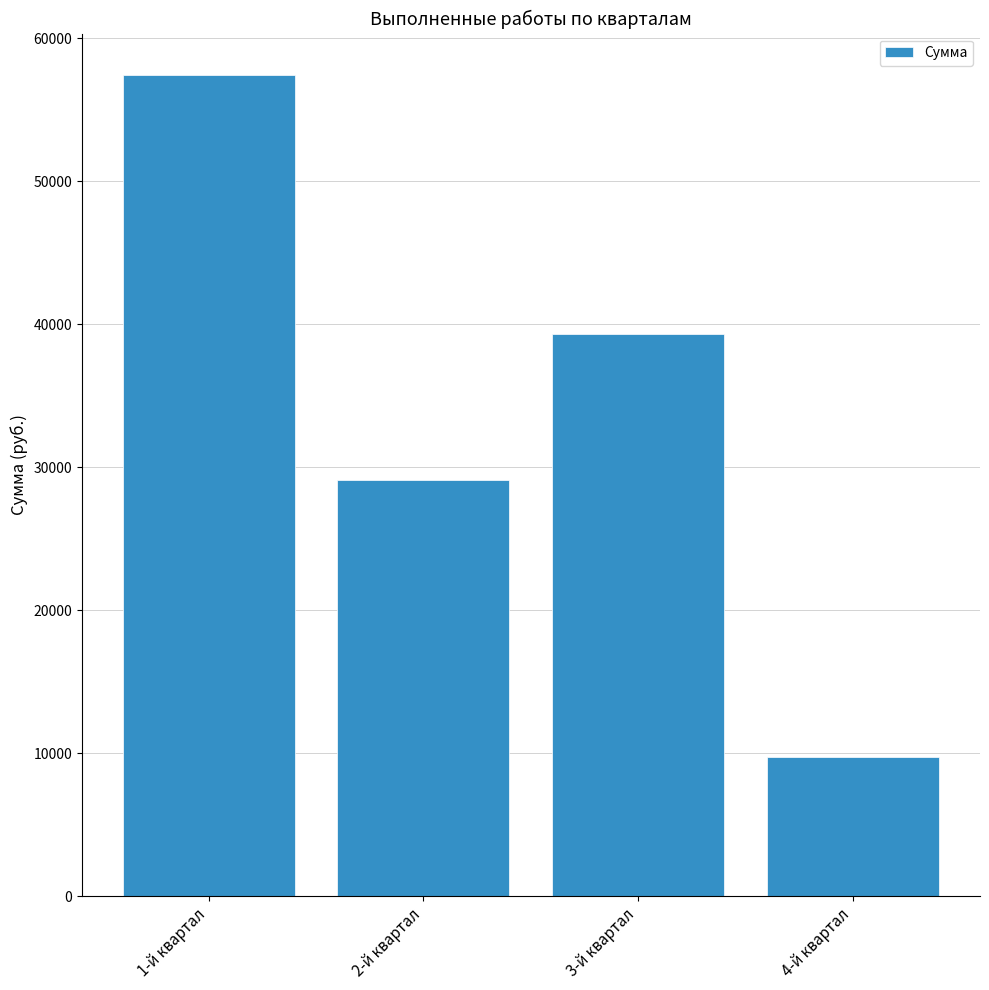

What is the label of the 3rd bar from the right?

2-й квартал